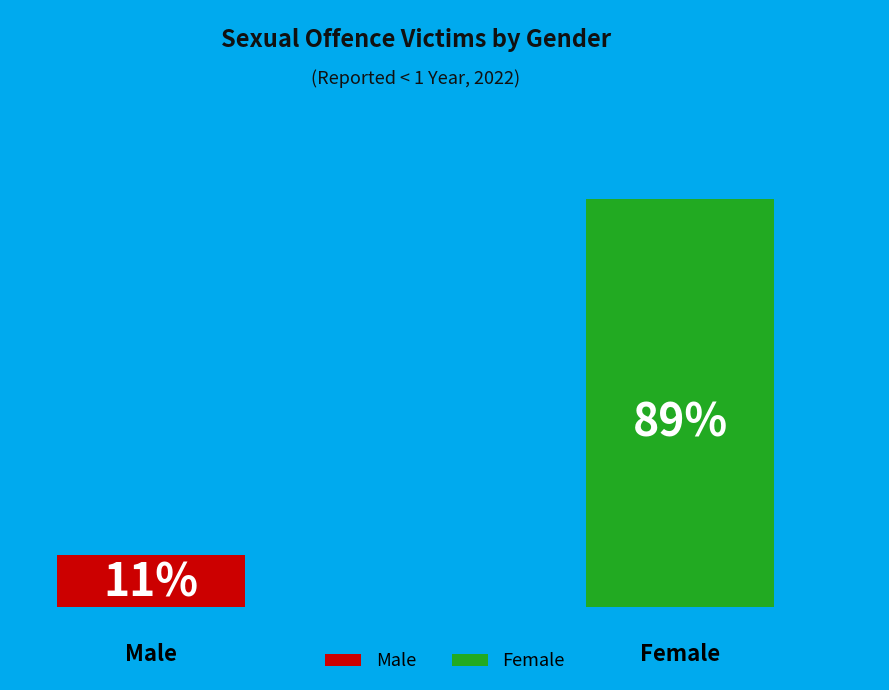

Rank the categories by value from highest to lowest.

Female, Male